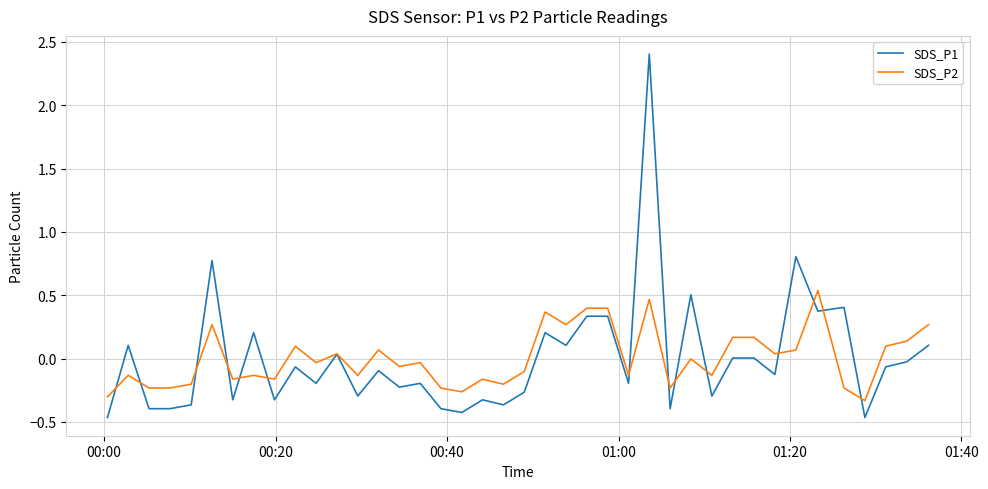

What are all the series names shown in the legend?

SDS_P1, SDS_P2